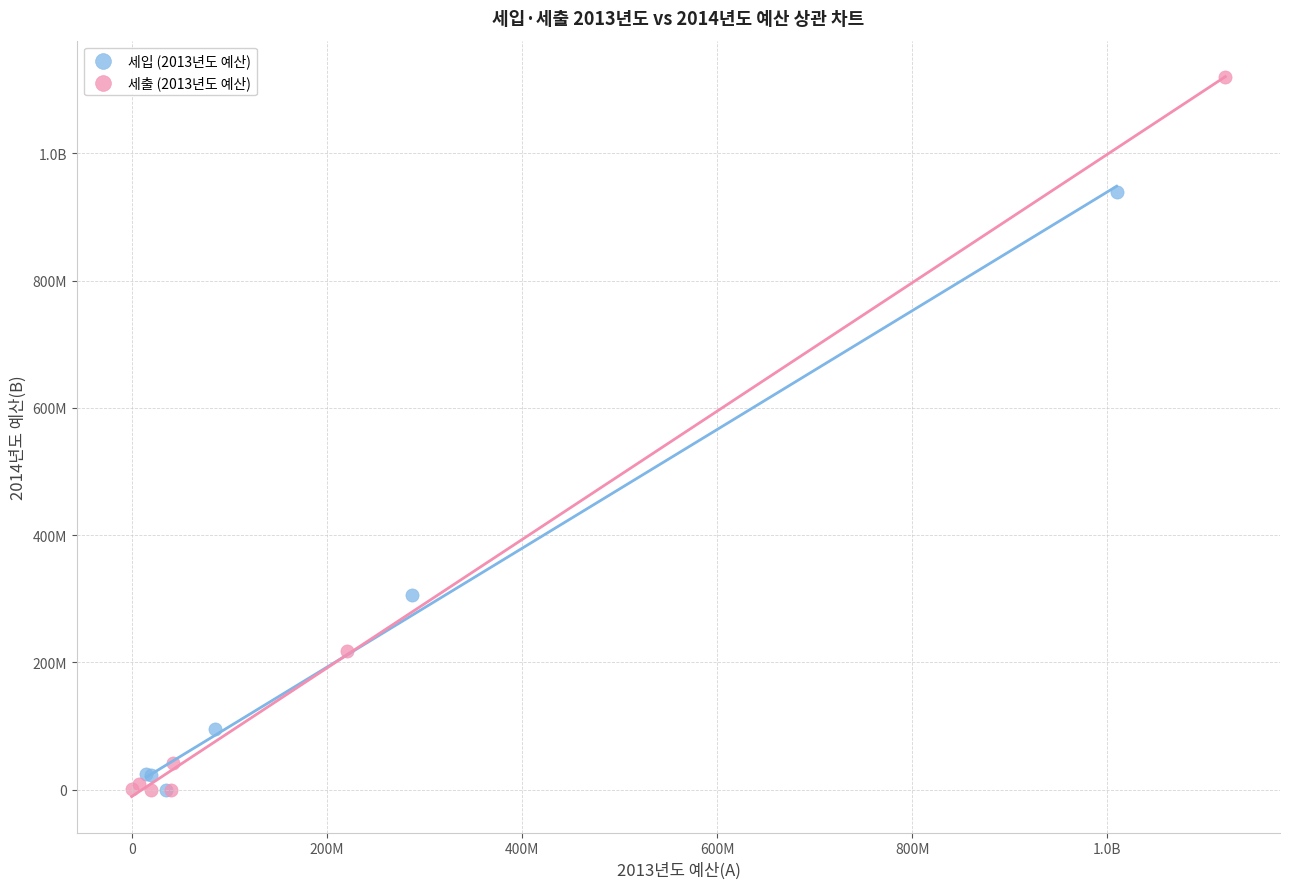

What are all the series names shown in the legend?

세입 (2013년도 예산), 세출 (2013년도 예산)